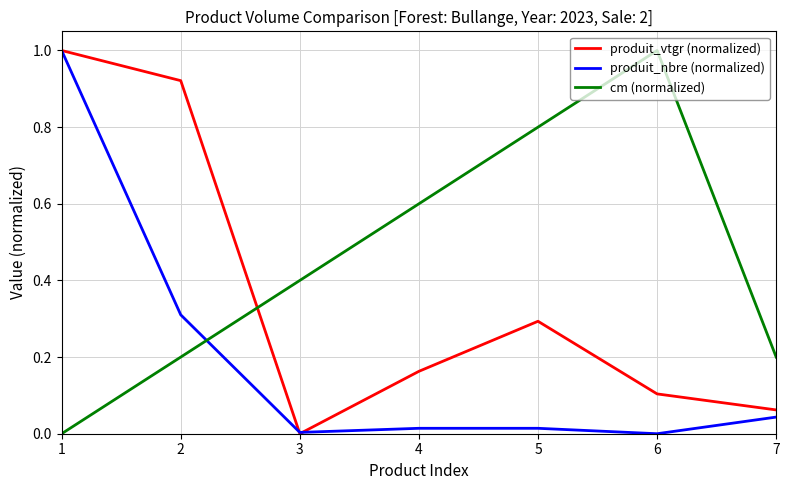

Between which two adjacent categories do cm (normalized) and produit_vtgr (normalized) first intersect?

2 and 3